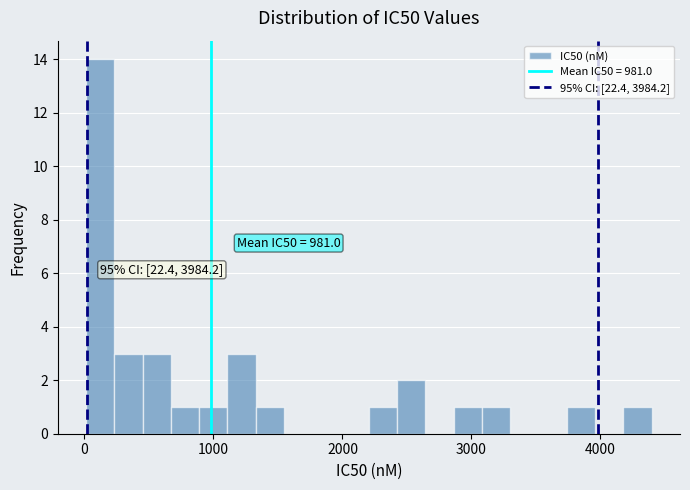

Around what value on the x-axis is the tallest bar? Give the approximate position of its centre, as read against the axis.

100